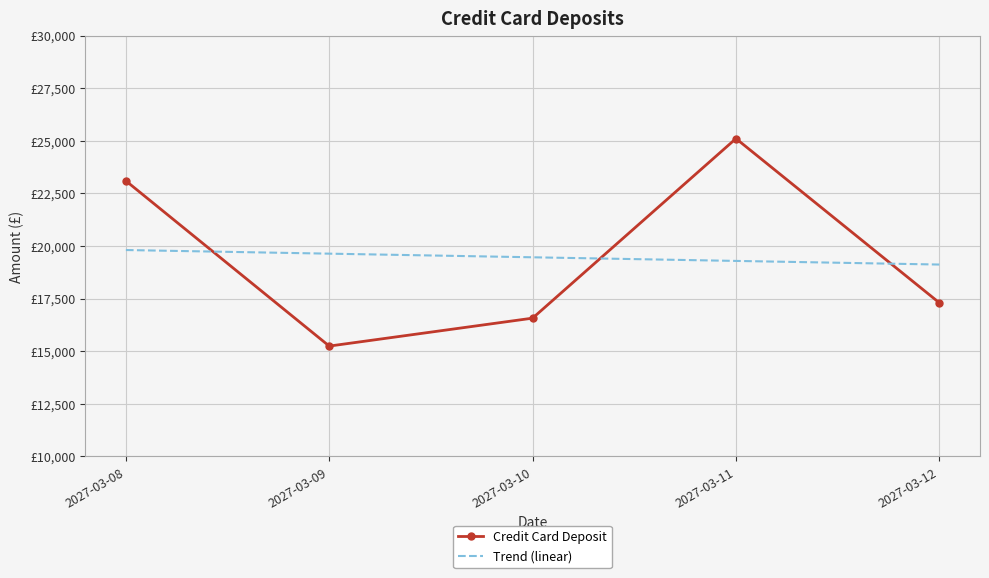

How many intersections are there between Credit Card Deposit and Trend (linear)?

3